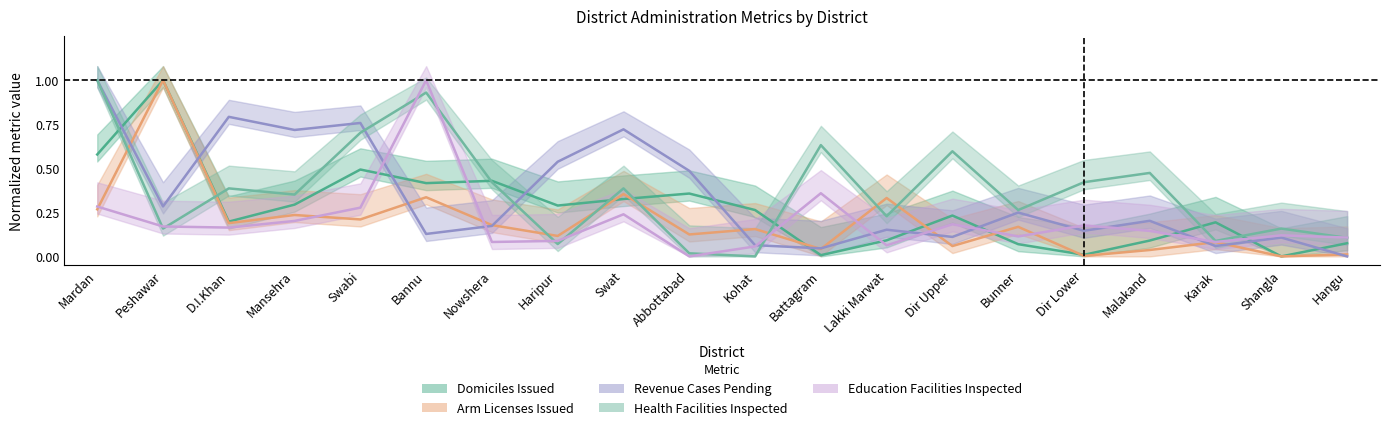

Which category has the lowest value across all series?

Shangla